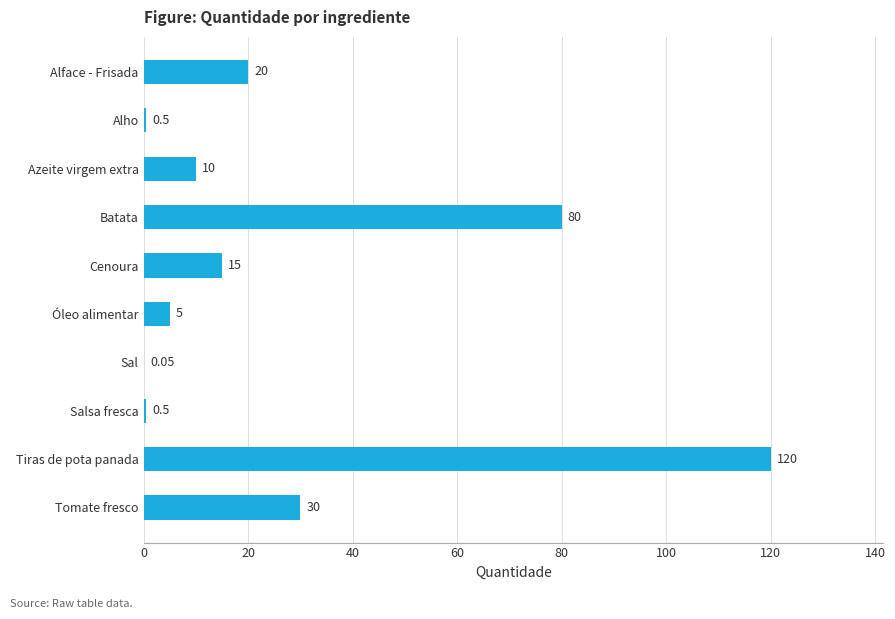

At which category does the chart reach its peak across all series?

Tiras de pota panada